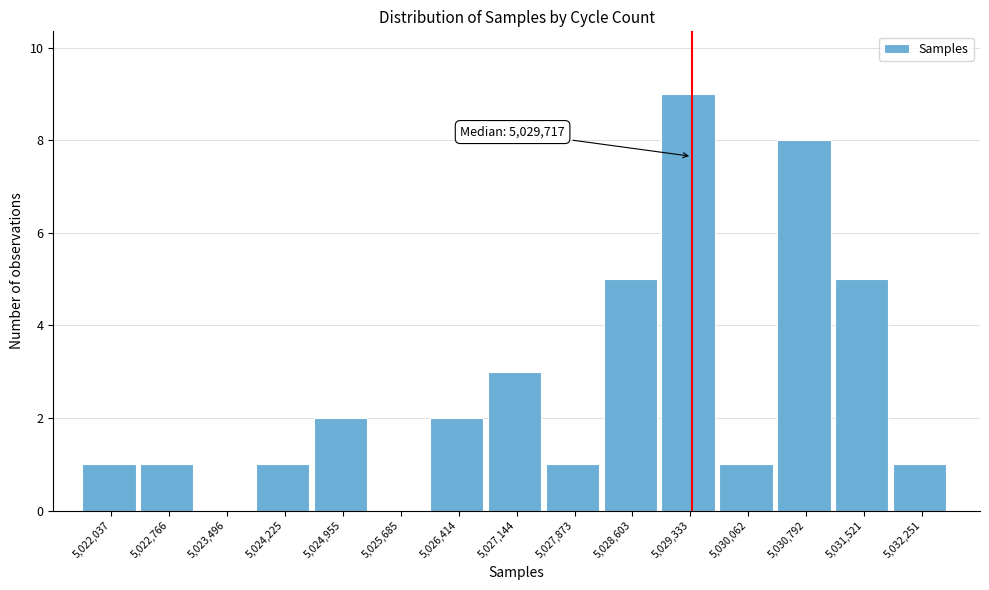

Reading left to right, what are all the values shown in this chart?

5,022,037=1	5,022,766=1	5,023,496=0	5,024,225=1	5,024,955=2	5,025,685=0	5,026,414=2	5,027,144=3	5,027,873=1	5,028,603=5	5,029,333=9	5,030,062=1	5,030,792=8	5,031,521=5	5,032,251=1